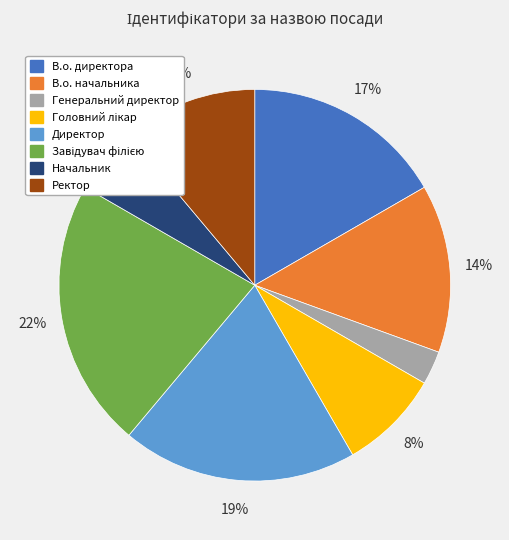

How many segments does this pie chart have?

8